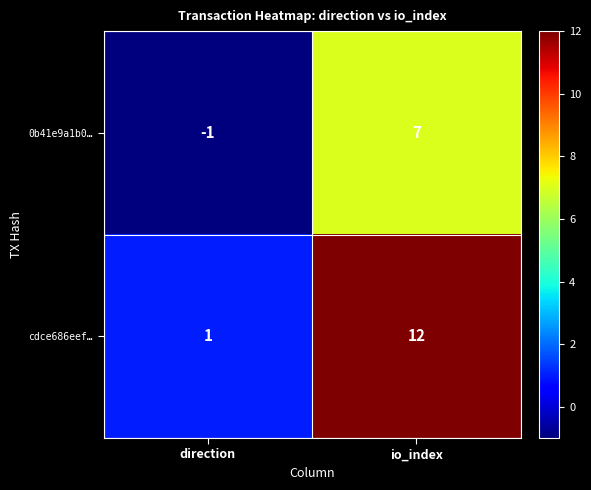

Is it true that cdce686eef… equals 8 at io_index?

False